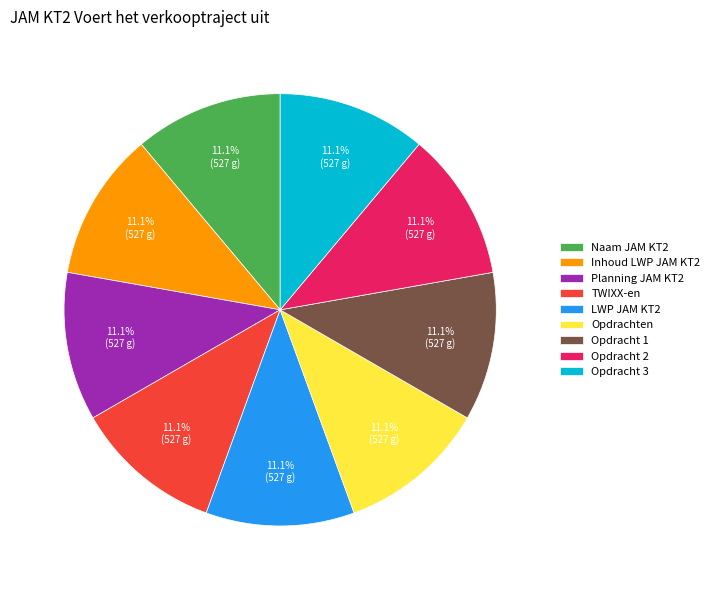

Combined, do Inhoud LWP JAM KT2 and Naam JAM KT2 account for over 50%?

No